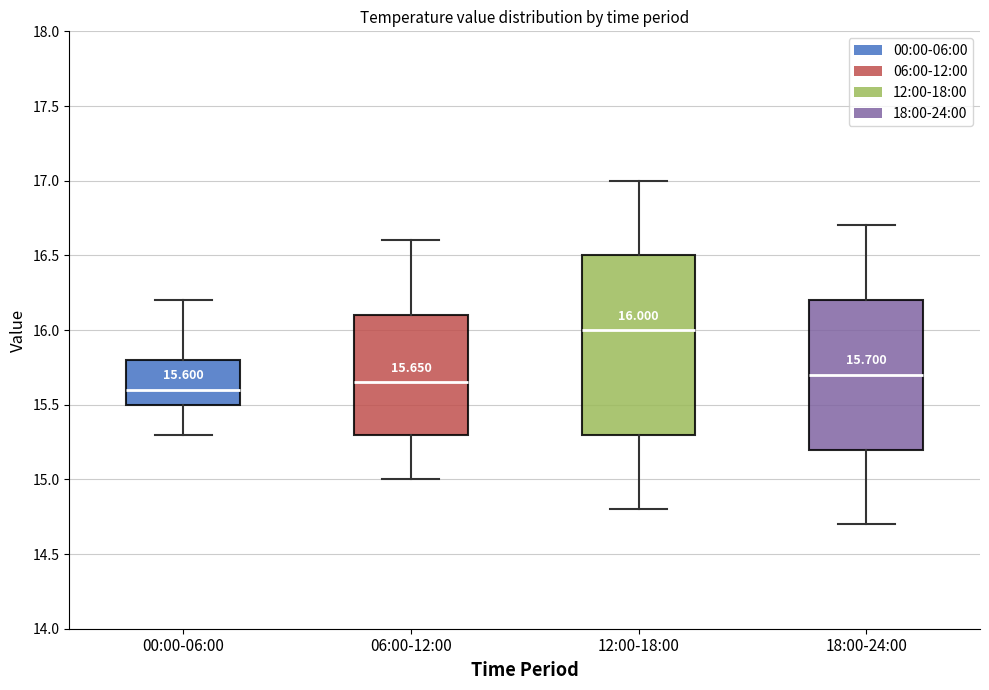

Comparing the boxes themselves (not the whiskers), which one is the tallest?

12:00-18:00